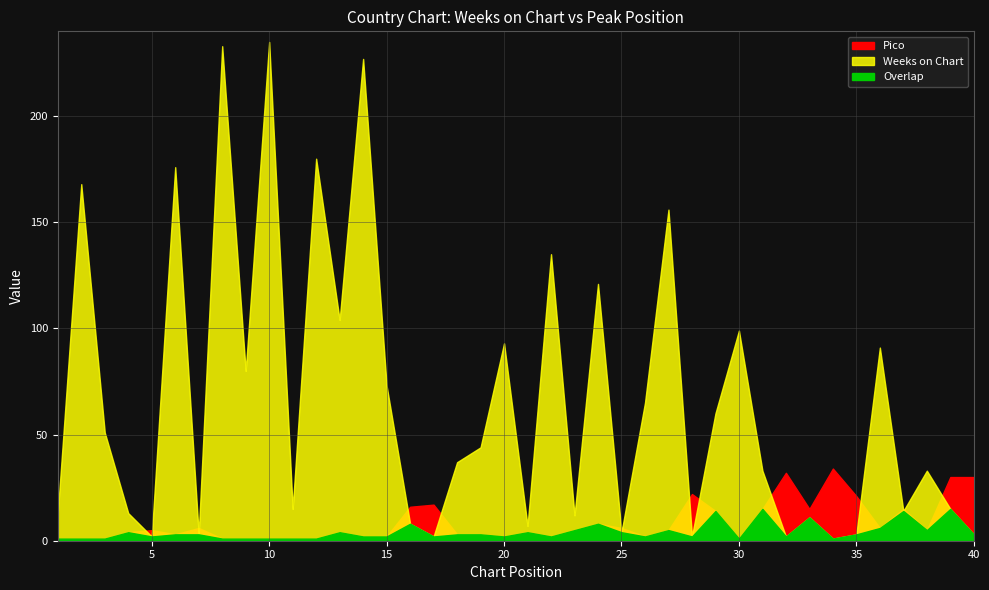

What are all the series names shown in the legend?

Weeks on Chart, Pico